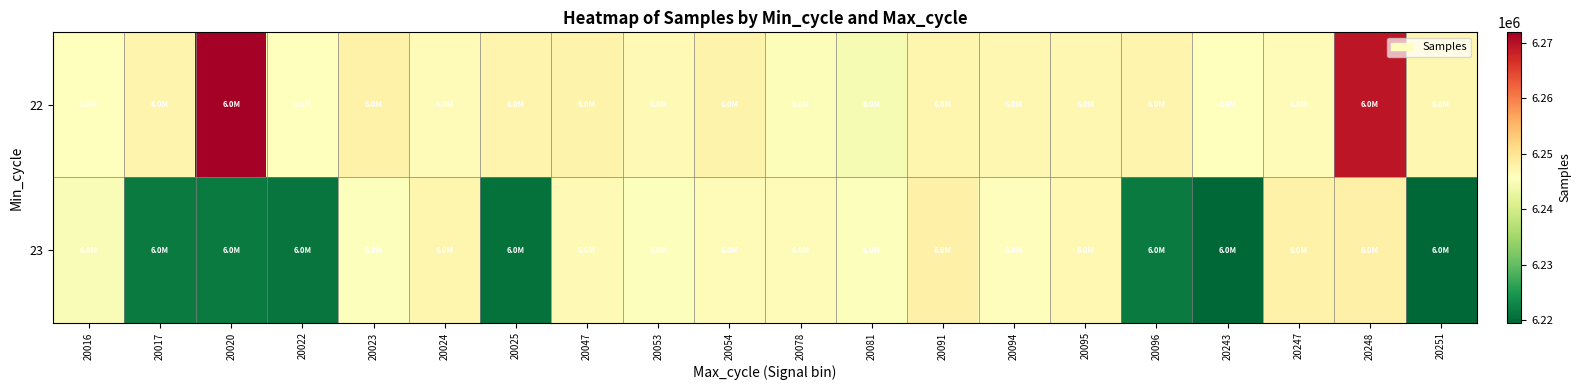

Reading left to right, list all the values displayed in this chart.

22: 20016=6245628	20017=6247369	20020=6271834	20022=6245887	20023=6247762	20024=6246156	20025=6247441	20047=6247634	20053=6246571	20054=6247586	20078=6245155	20081=6244578	20091=6247179	20094=6247080	20095=6246933	20096=6247441	20243=6245557	20247=6246139	20248=6269336	20251=6247080
23: 20016=6245076	20017=6221649	20020=6221726	20022=6221033	20023=6245387	20024=6247179	20025=6220658	20047=6246571	20053=6245366	20054=6246199	20078=6246199	20081=6245382	20091=6248057	20094=6245919	20095=6246828	20096=6221726	20243=6219568	20247=6247762	20248=6248057	20251=6219568